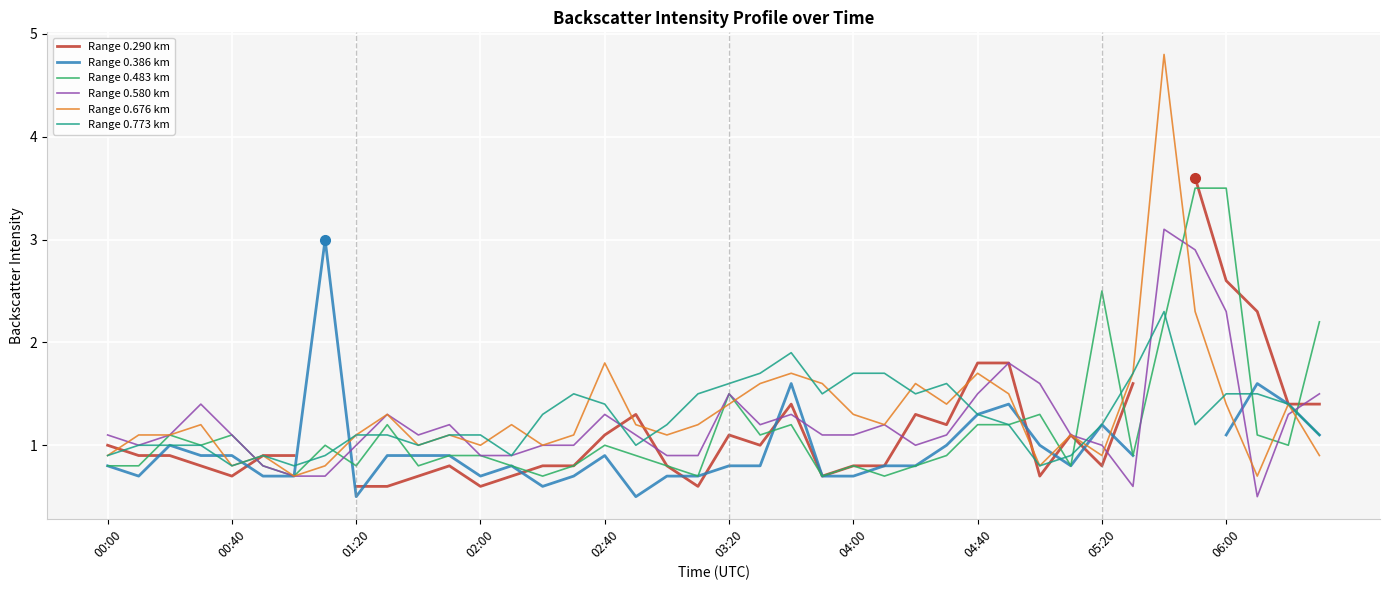

True or false: Range 0.483 km has a value of 1.0 at 02:40.

True